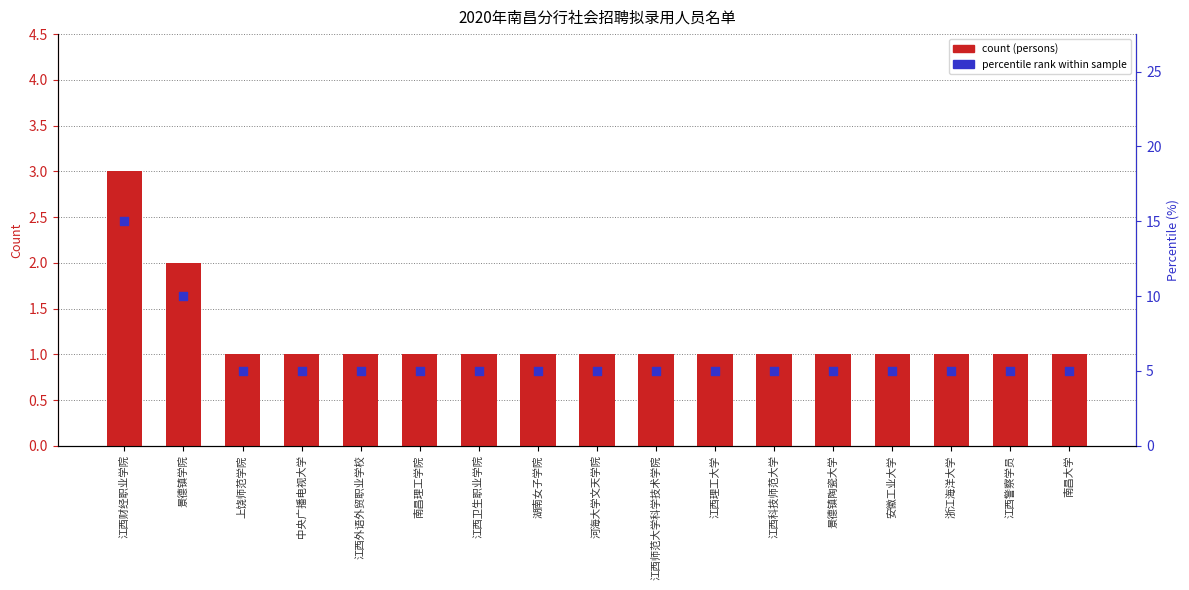

Which series has the largest total across all categories?

percentile rank (%)